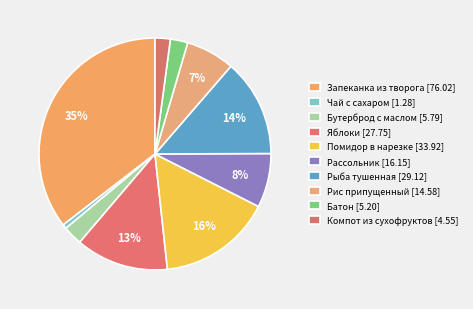

What portion of the pie excludes Рис припущенный?

93.2%